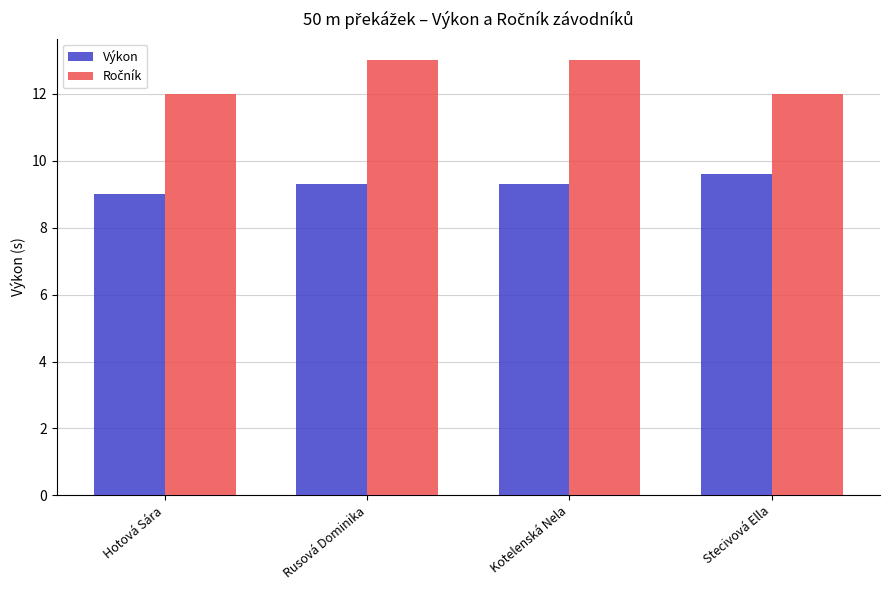

At which label is Výkon closest to 9?

Hotová Sára